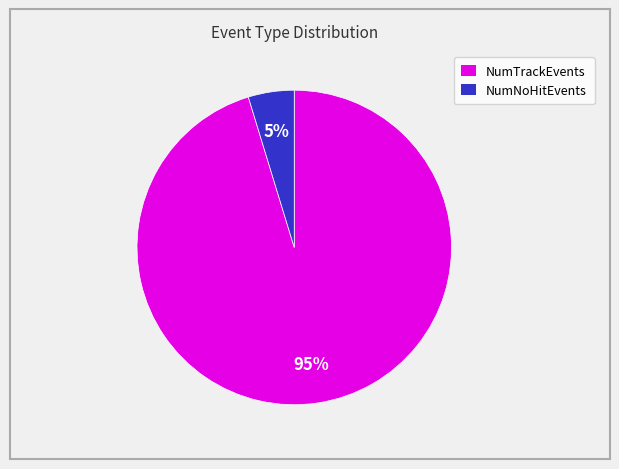

What is the largest slice in the pie chart?

NumTrackEvents